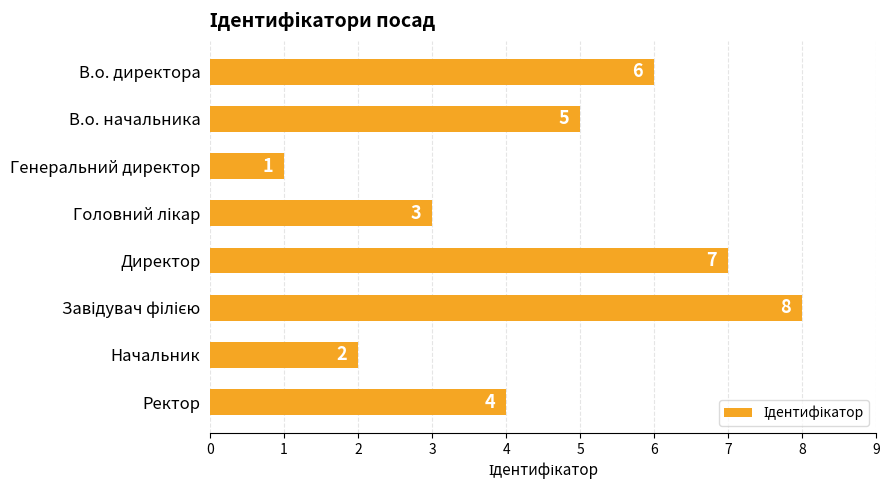

Which has a higher value, Генеральний директор or В.о. начальника?

В.о. начальника